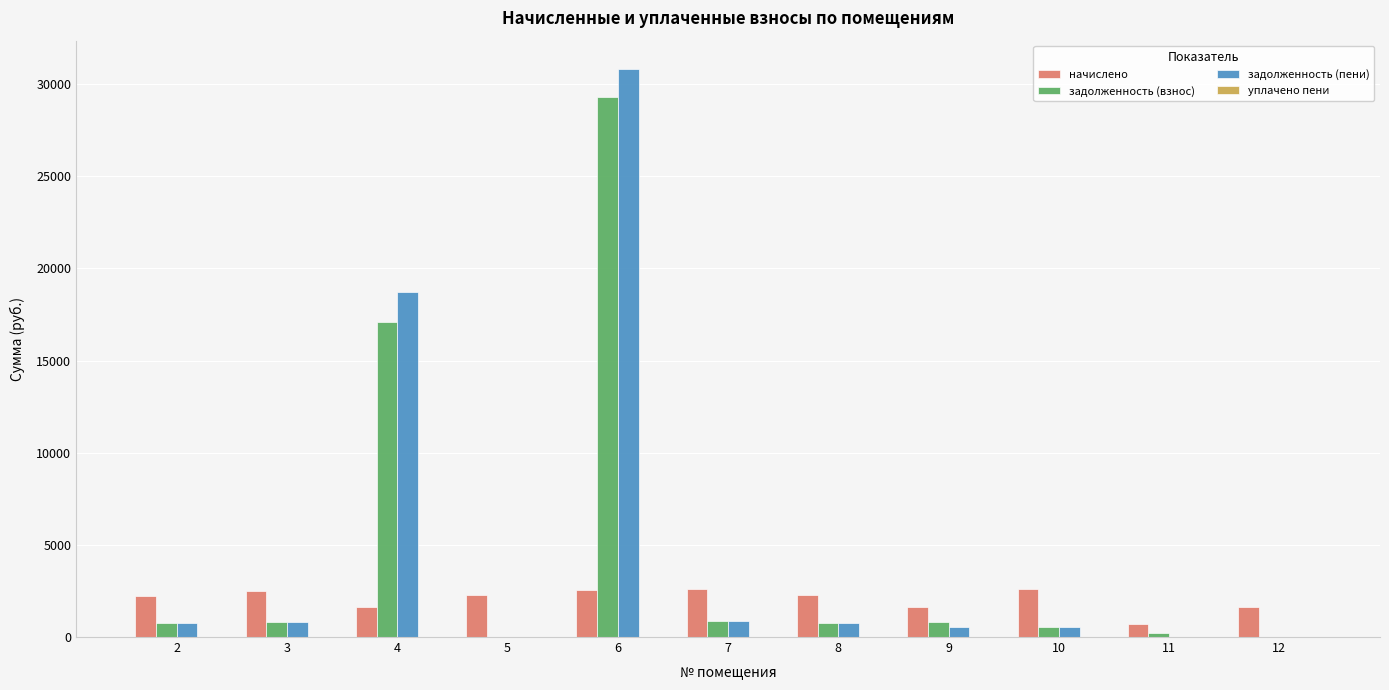

What is the sum of all задолженность (взнос) values?

51171.5